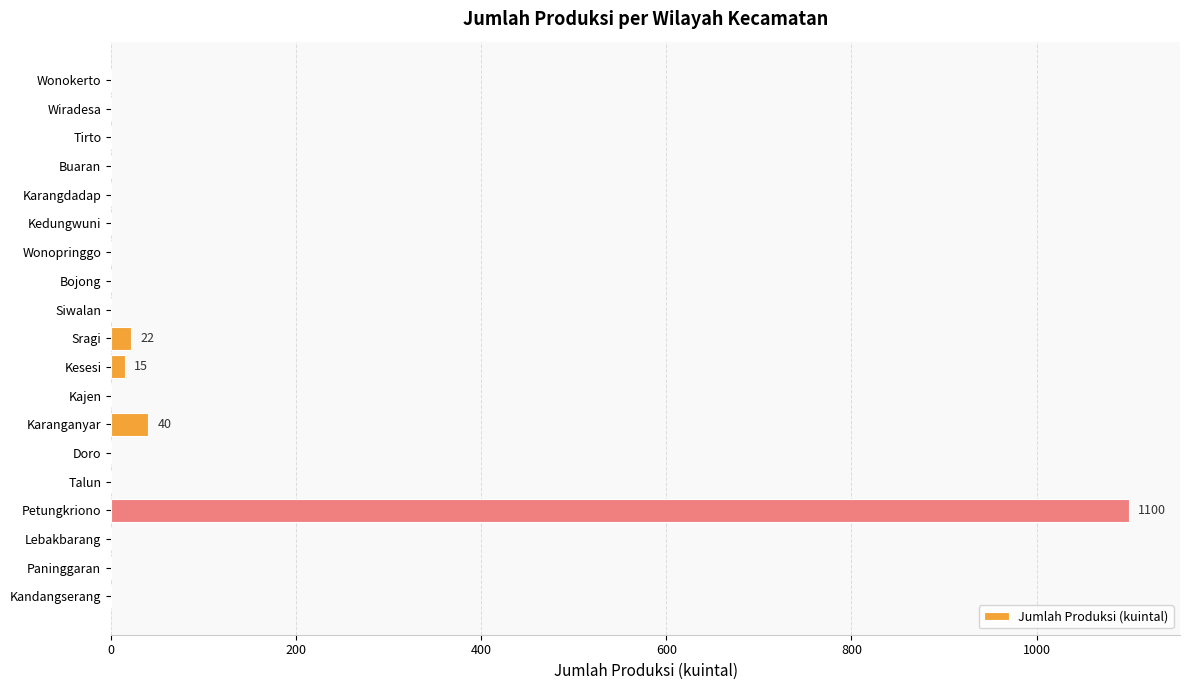

What is the sum of all values?

1177